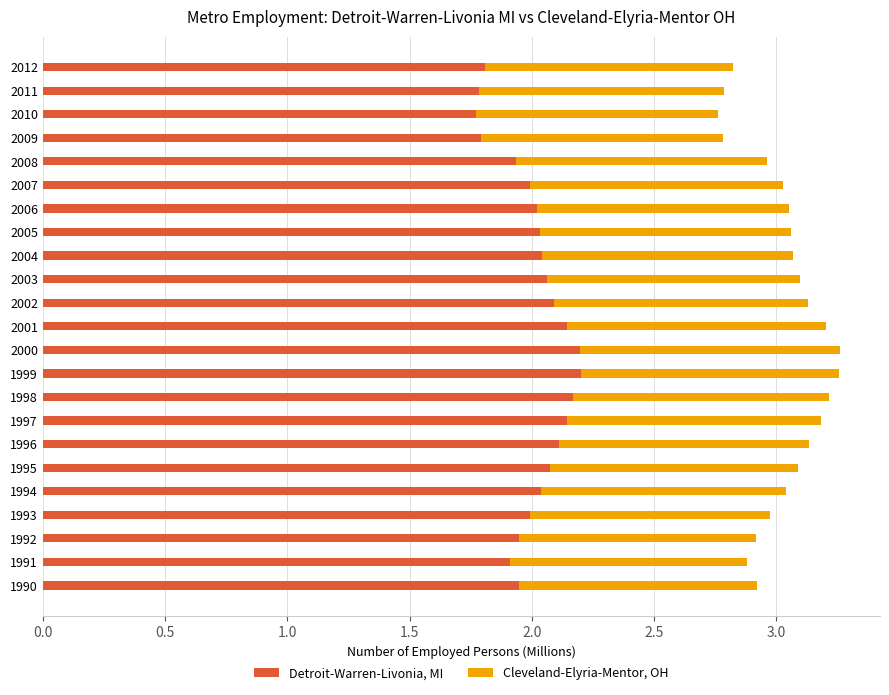

What is the highest value of the Detroit-Warren-Livonia, MI series?

2.2